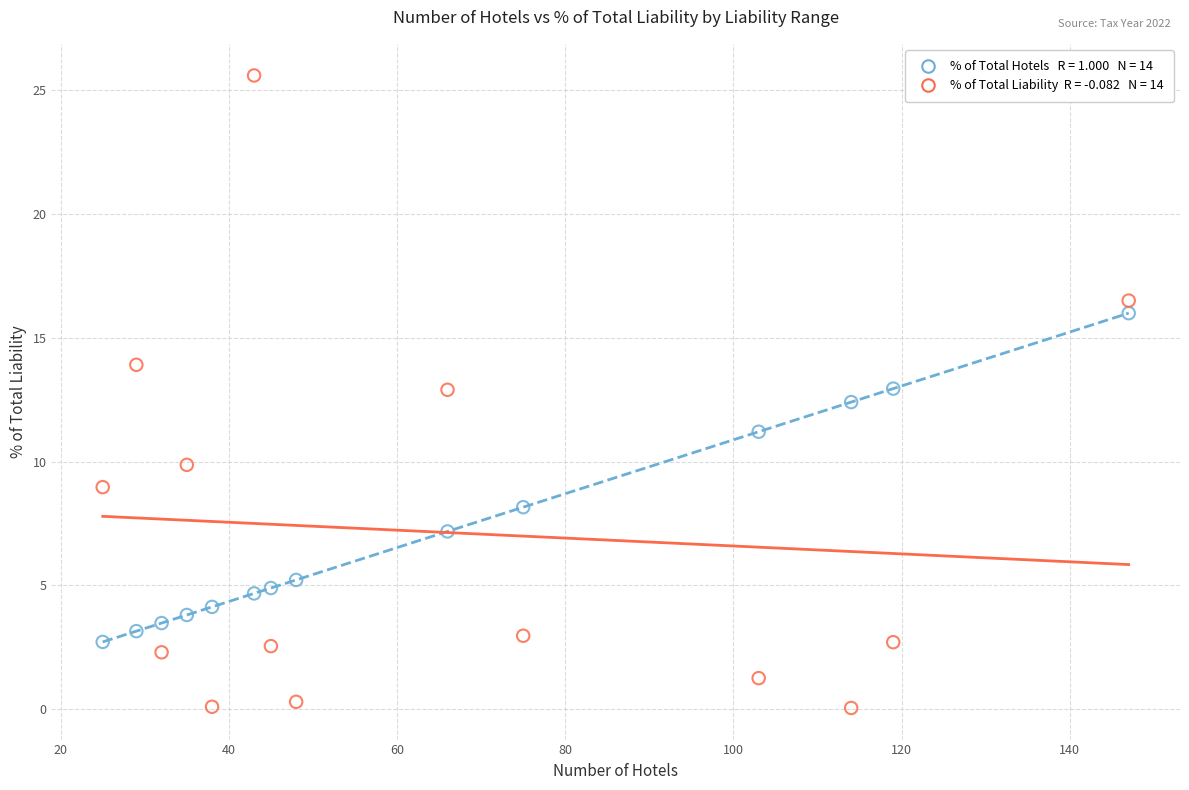

Across all data points, what is the range of X values (max minus min)?

122.0